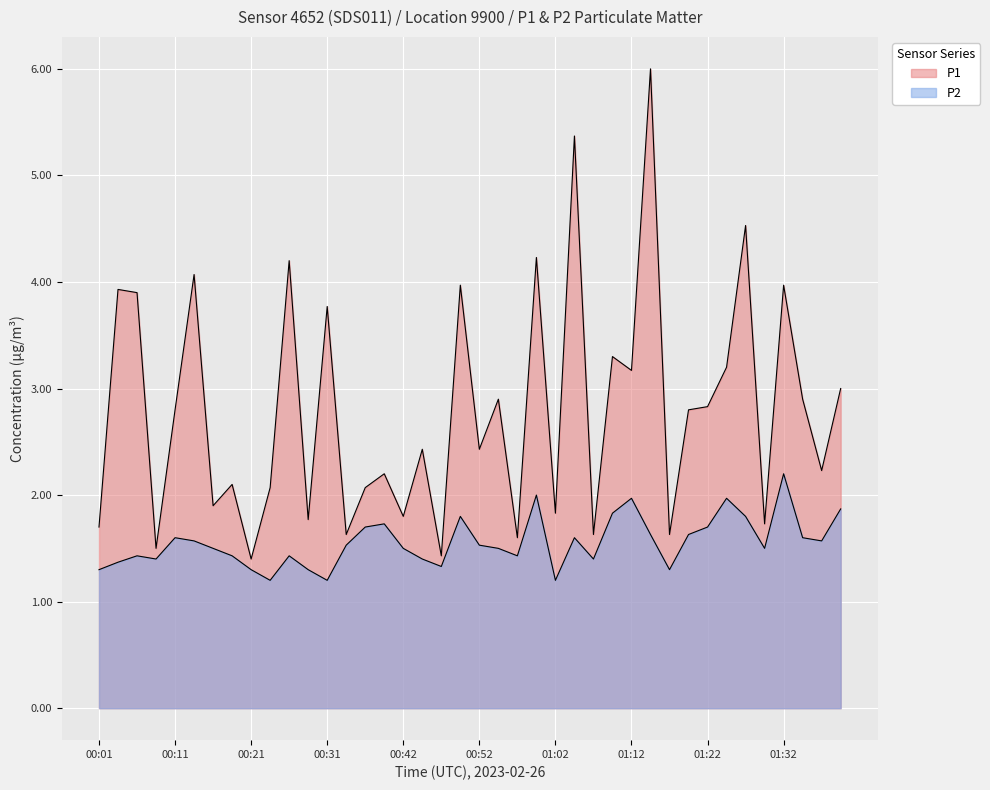

At which category does P2 reach its first local valley?

00:09